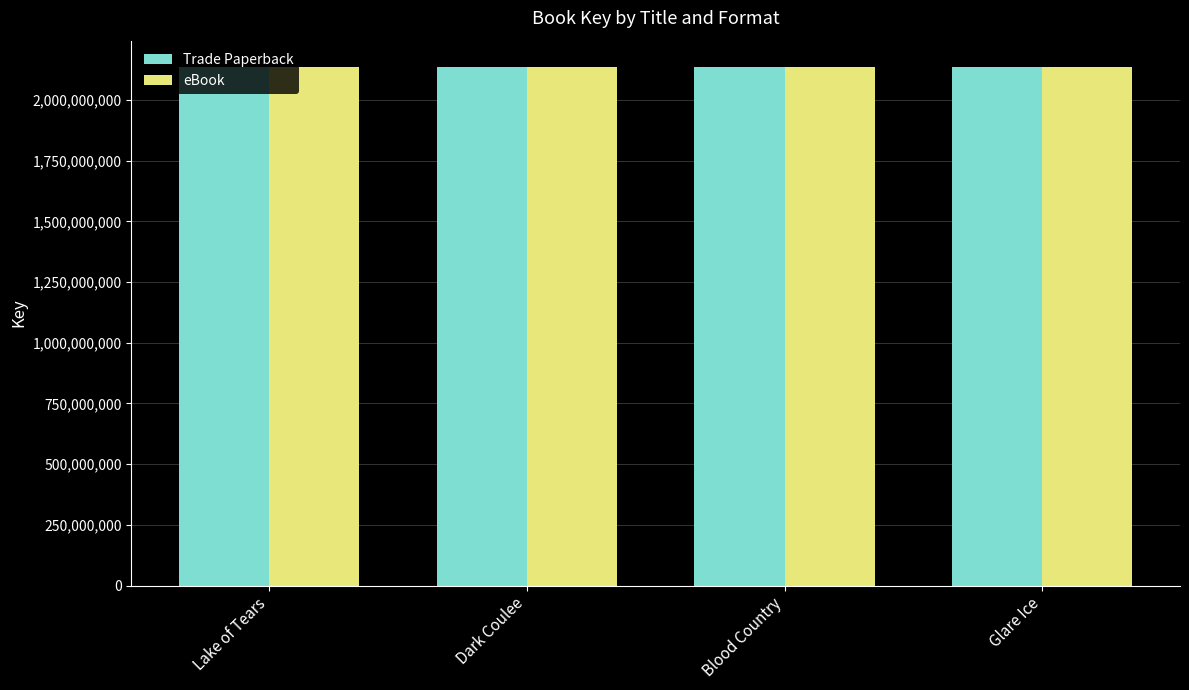

What is the difference between the second highest and second lowest values in the Trade Paperback series?

22